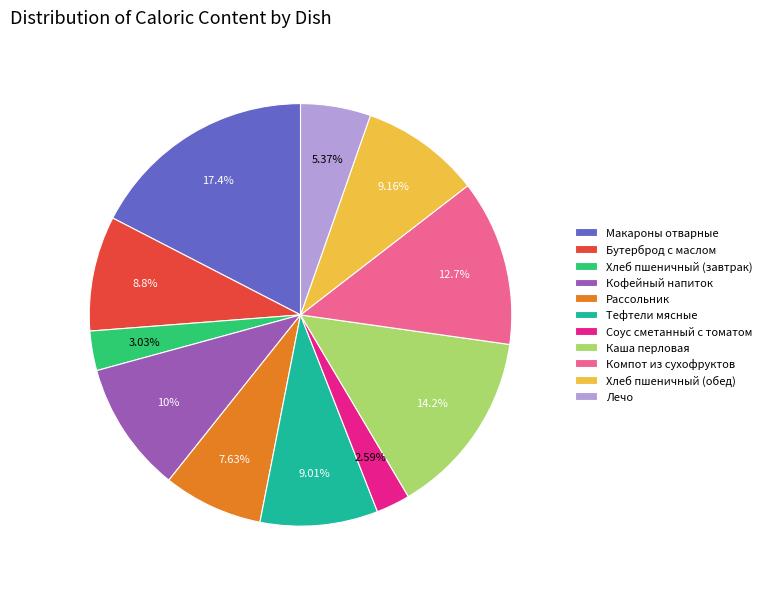

Is there a majority slice in this chart?

No